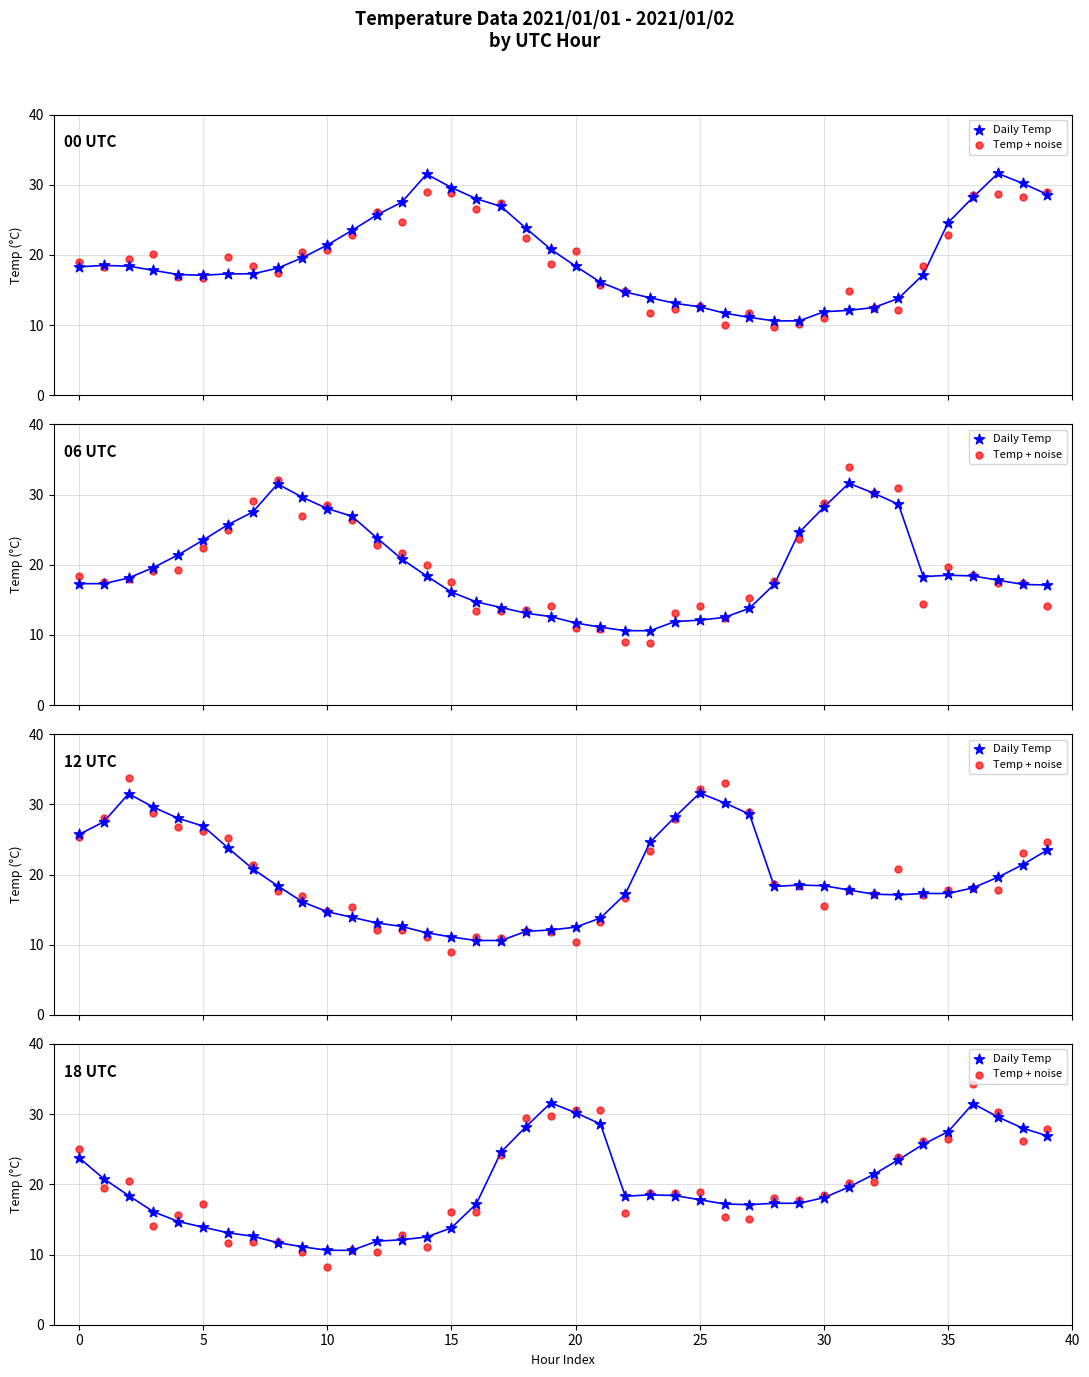

At how many categories does at least one series exceed 16?

30